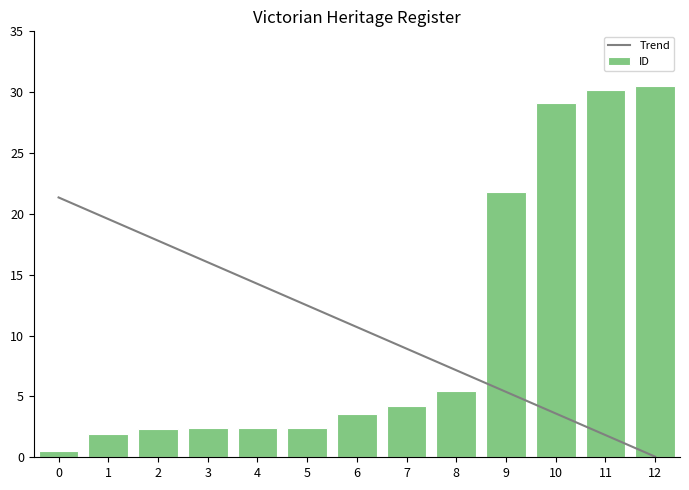

True or false: Trend has a value of 12.5 at 5.

True